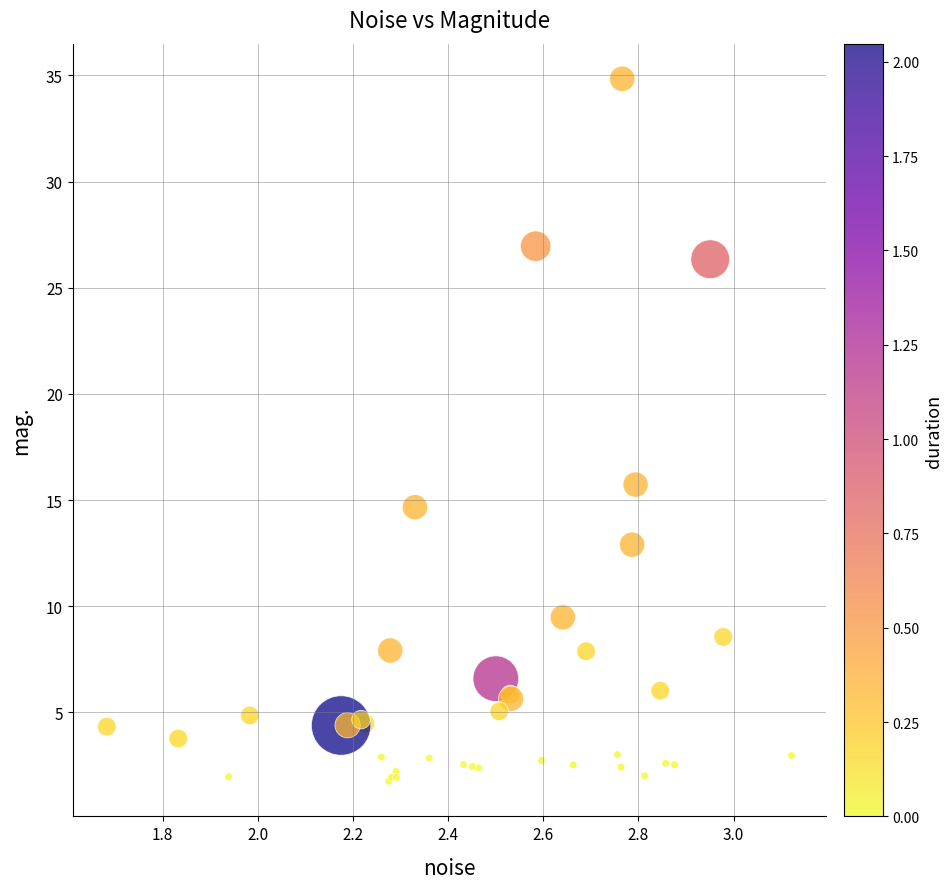

What Y value in the scatter plot is closest to 18?

15.7